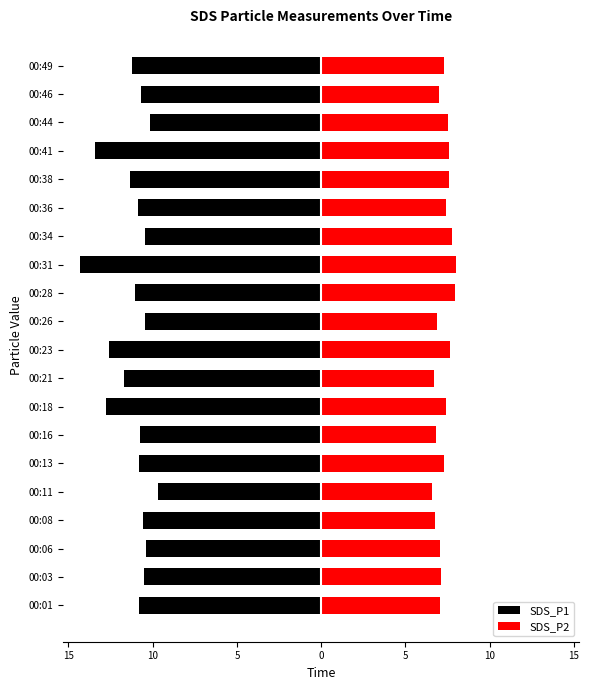

What is the smallest value displayed?

-14.3